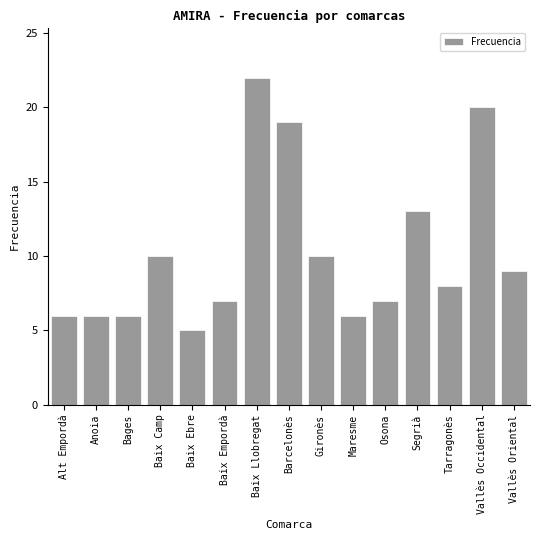

Reading left to right, what are all the values shown in this chart?

Alt Empordà=6	Anoia=6	Bages=6	Baix Camp=10	Baix Ebre=5	Baix Empordà=7	Baix Llobregat=22	Barcelonès=19	Gironès=10	Maresme=6	Osona=7	Segrià=13	Tarragonès=8	Vallès Occidental=20	Vallès Oriental=9